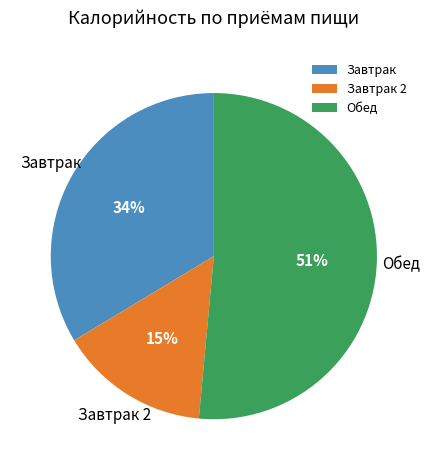

How many segments does this pie chart have?

3